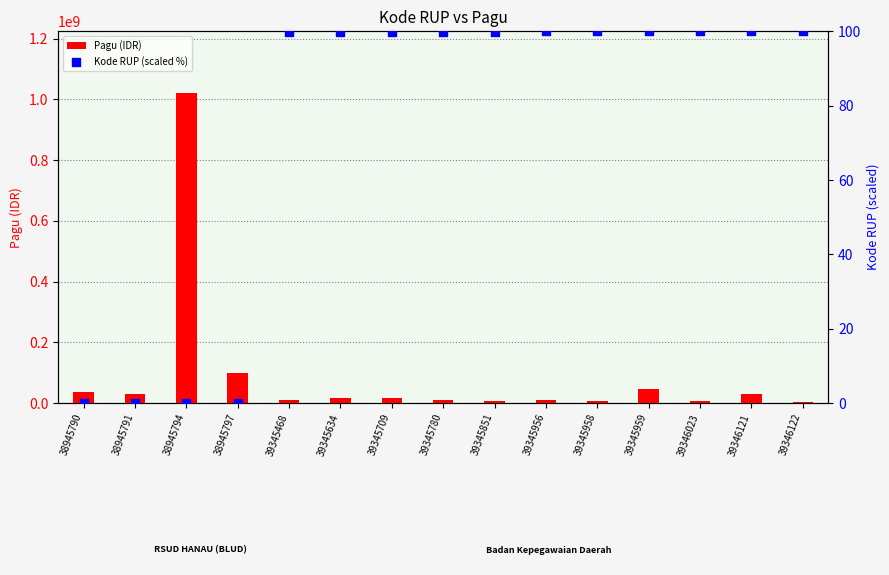

What is the total value across all series at 39346023?

7073350.0